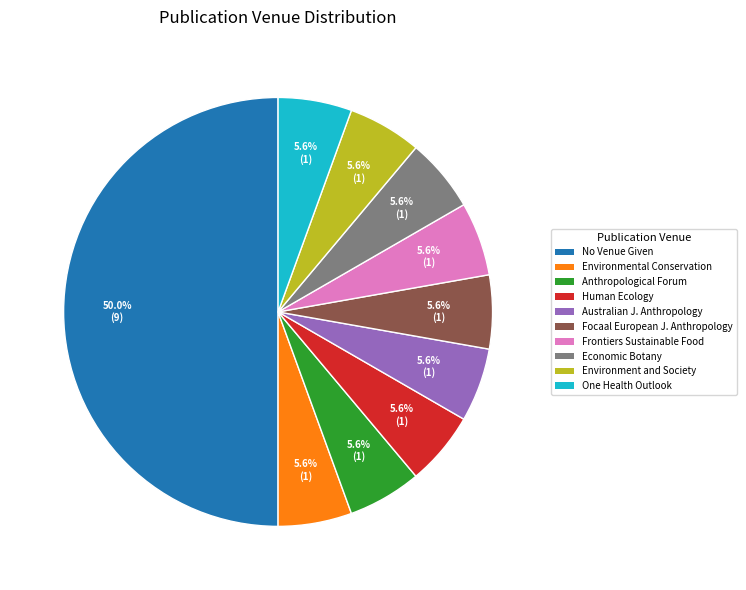

Approximately how many times larger is the value at Human Ecology compared to Environmental Conservation?

1.0